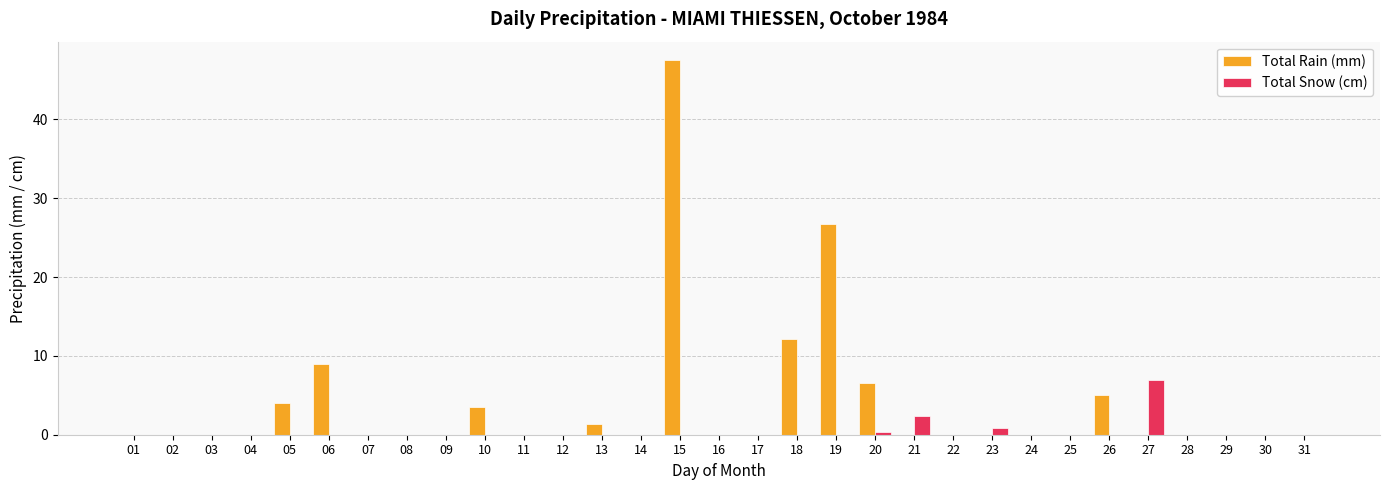

Are the bars grouped side by side (vs. stacked)?

Yes